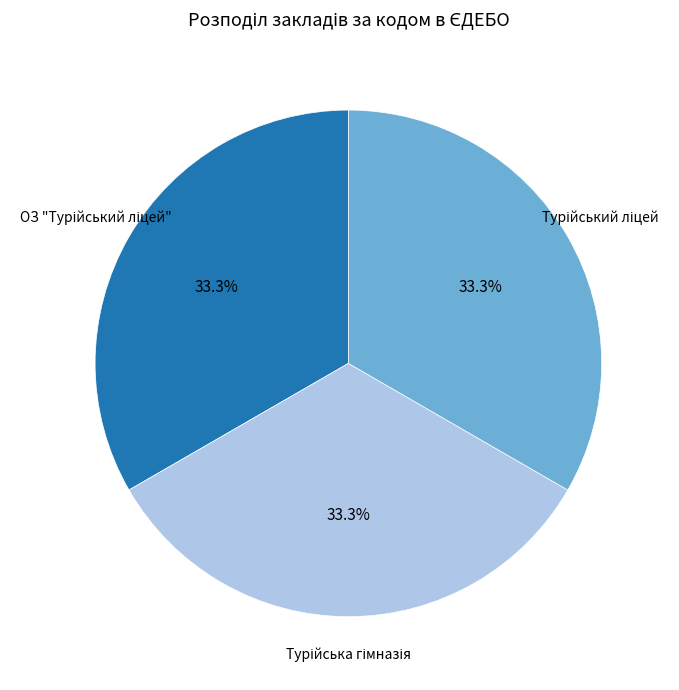

To the nearest percent, what is the average slice percentage?

33%